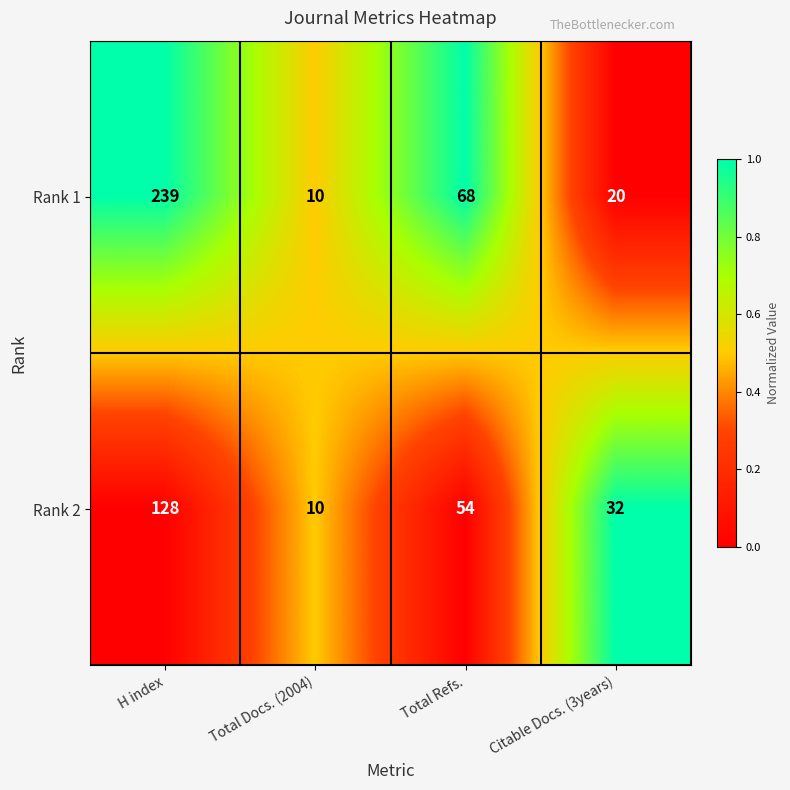

The Rank 2 series shows 80 at H index. True or false?

False